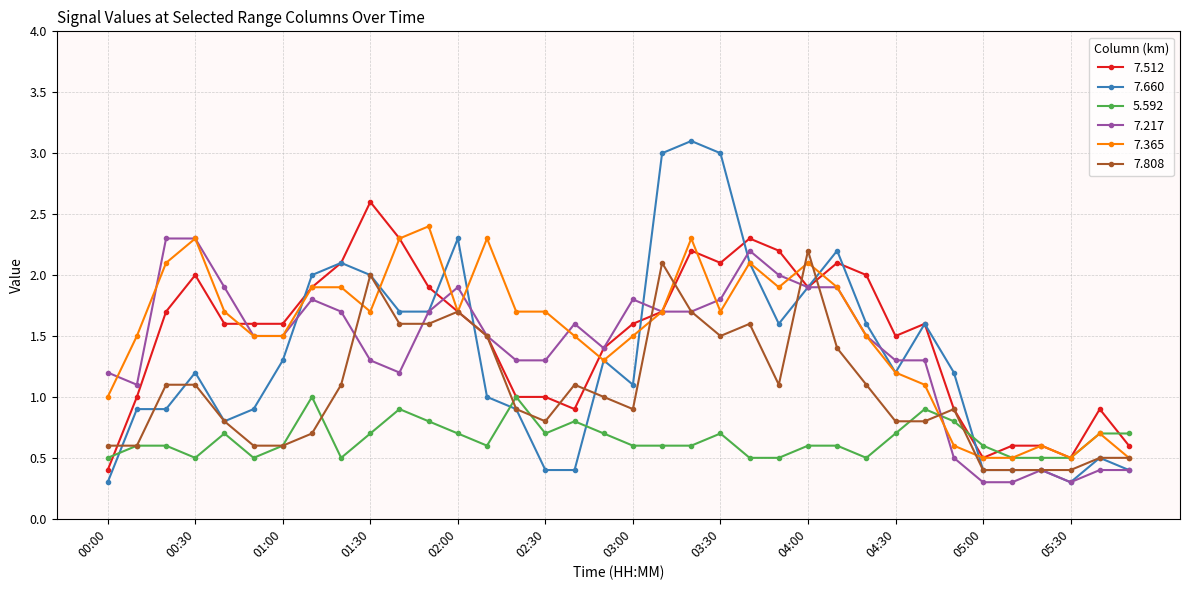

True or false: 7.217 has more than 1 interior local peaks.

True